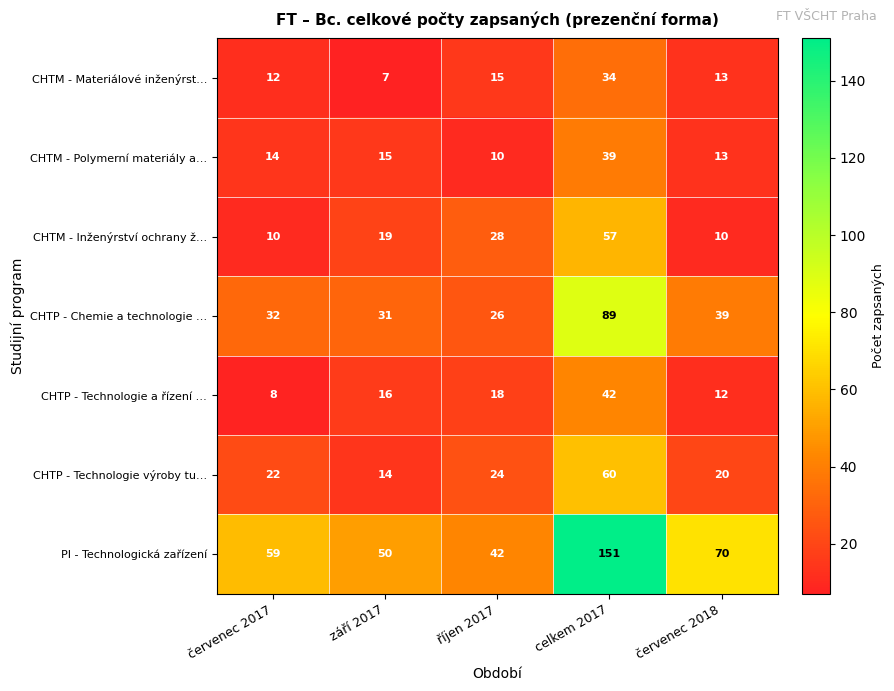

At říjen 2017, list the series in order from largest to smallest.

PI - Technologická zařízení, CHTM - Inženýrství ochrany ž…, CHTP - Chemie a technologie …, CHTP - Technologie výroby tu…, CHTP - Technologie a řízení …, CHTM - Materiálové inženýrst…, CHTM - Polymerní materiály a…